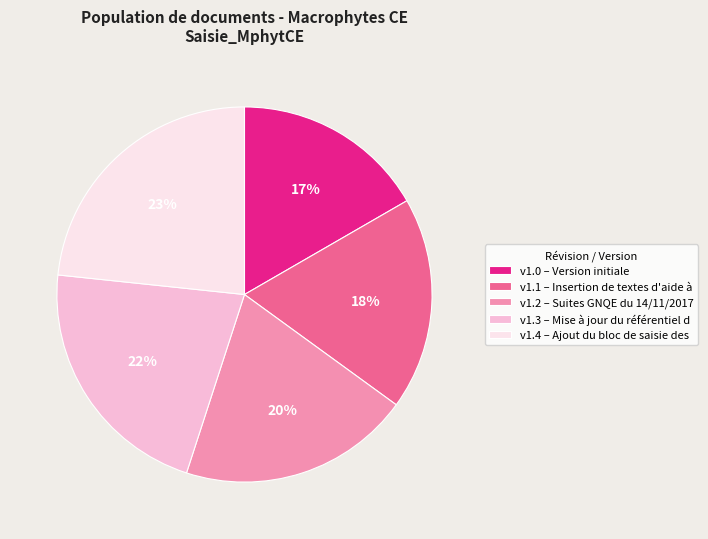

What percentage is the v1.2 – Suites GNQE du 14/11/2017 slice, to the nearest percent?

20%